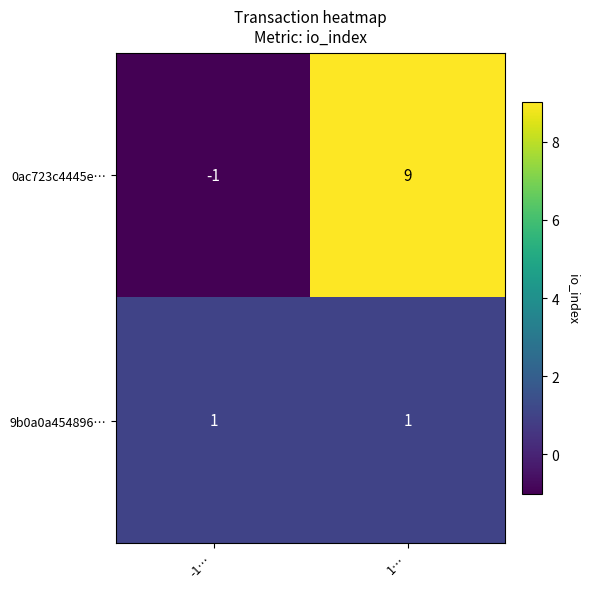

Reading right to left, what are all the values shown in this chart?

0ac723c4445e…: 9	-1
9b0a0a454896…: 1	1